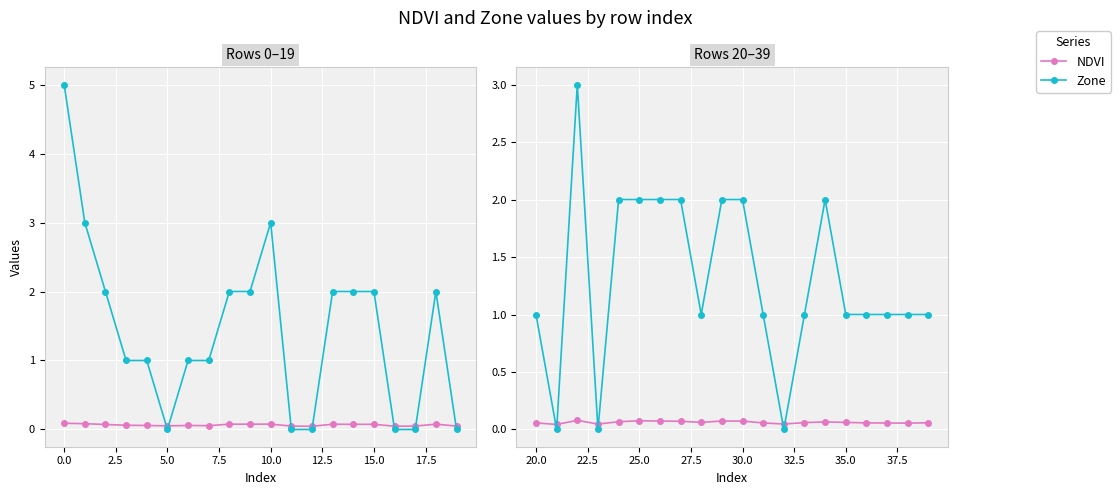

Is the value of NDVI at 30.0 greater than the value of Zone at 35.0?

No